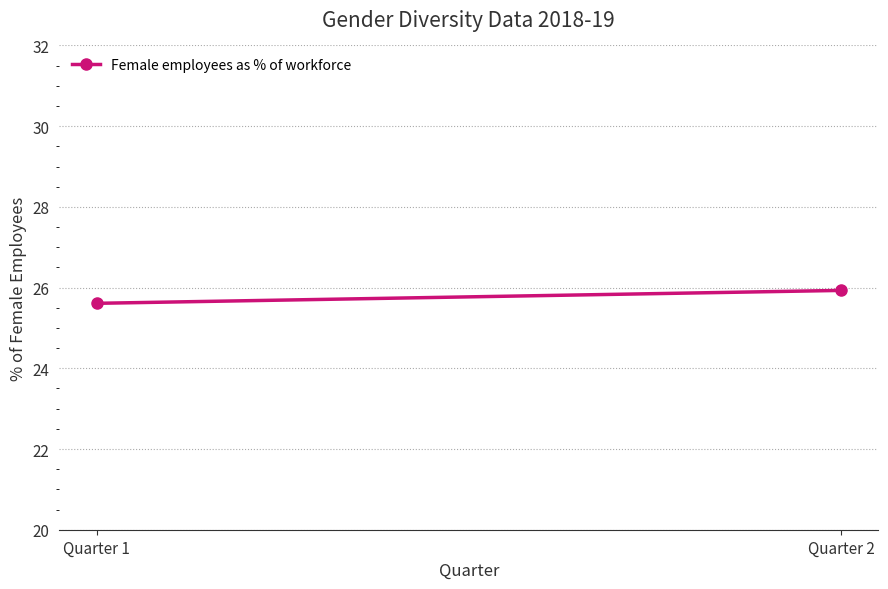

At which category does the chart reach its peak across all series?

Quarter 2